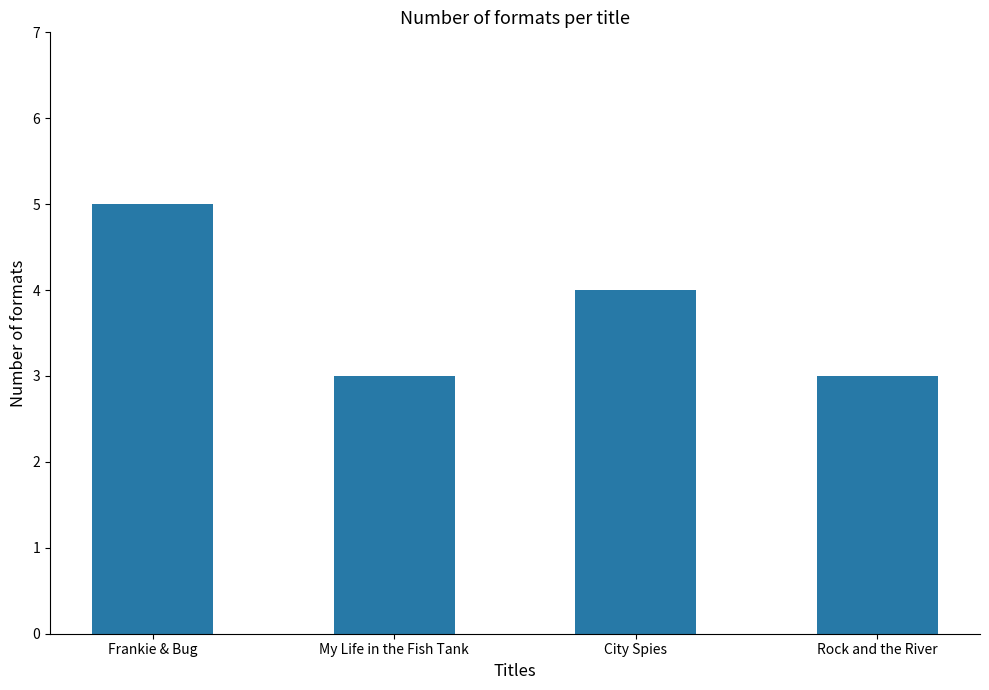

Reading left to right, list all the values displayed in this chart.

Frankie & Bug=5	My Life in the Fish Tank=3	City Spies=4	Rock and the River=3